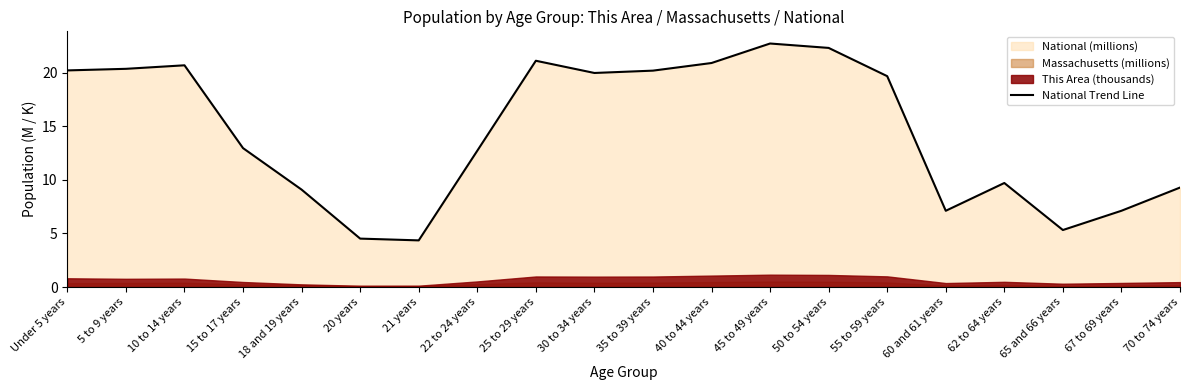

The chart shows a value of 28.8 at 40 to 44 years. True or false?

False